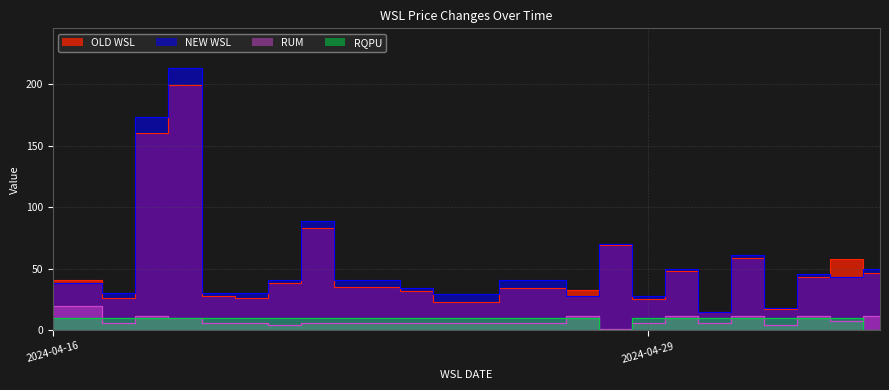

What is the total value across all series at 2024-04-25?

72.7